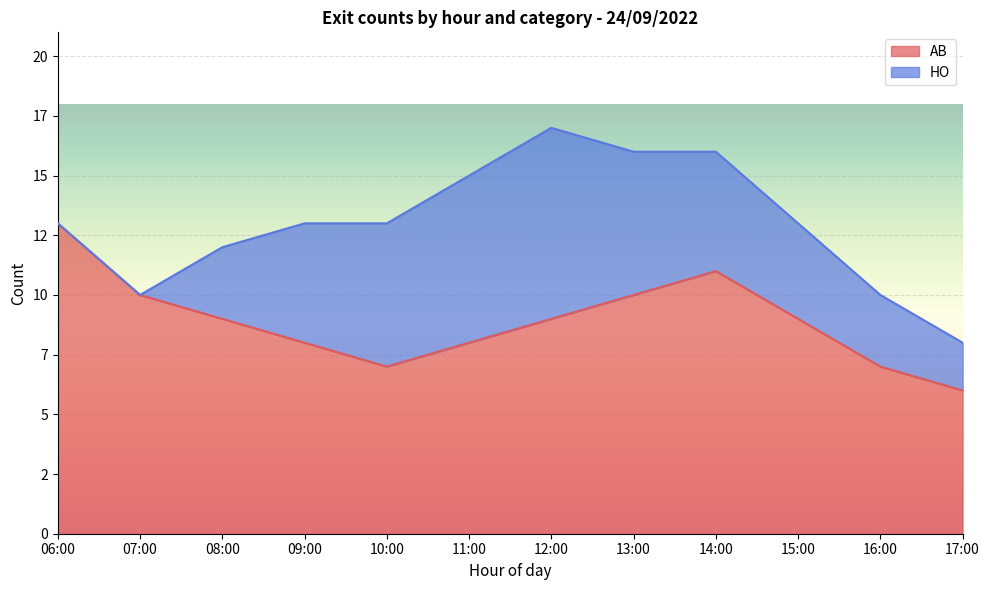

What is the difference between the second highest and second lowest values?

4